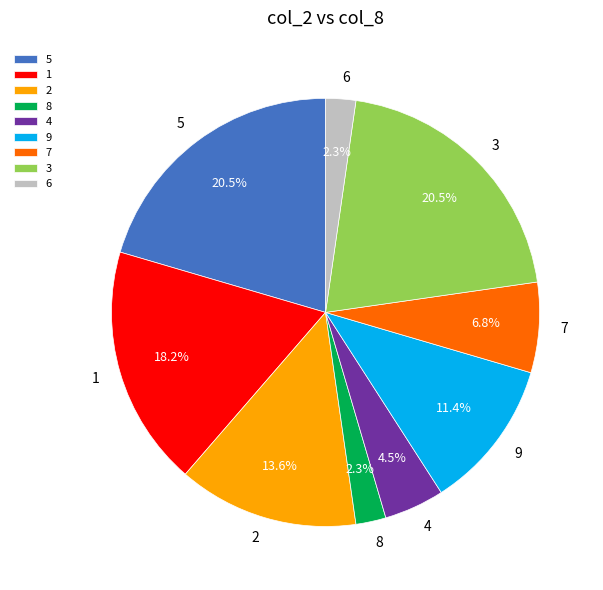

What percentage is NOT represented by 1?

81.8%